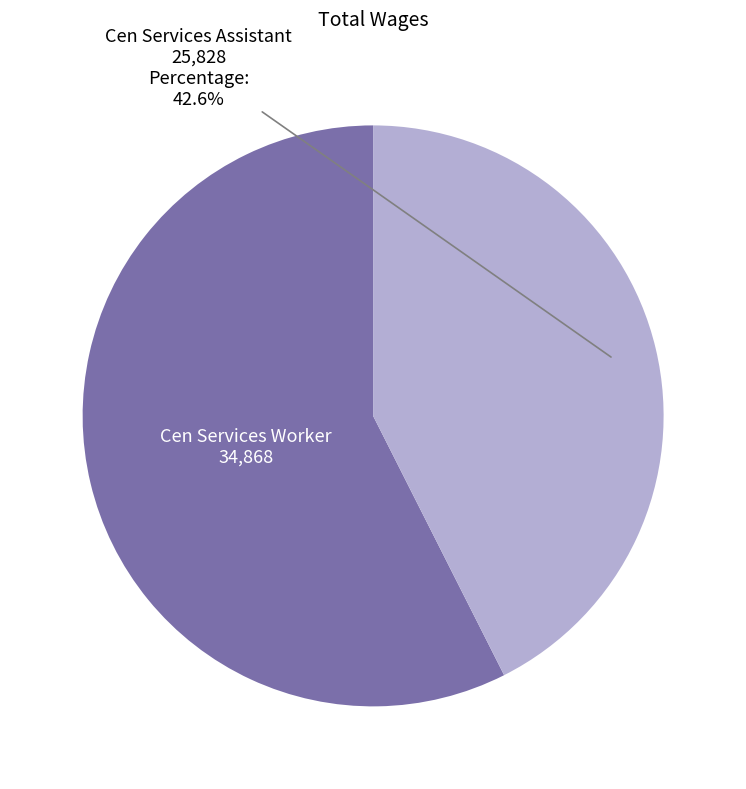

Is it true that Cen Services Assistant is 34% of the pie?

False